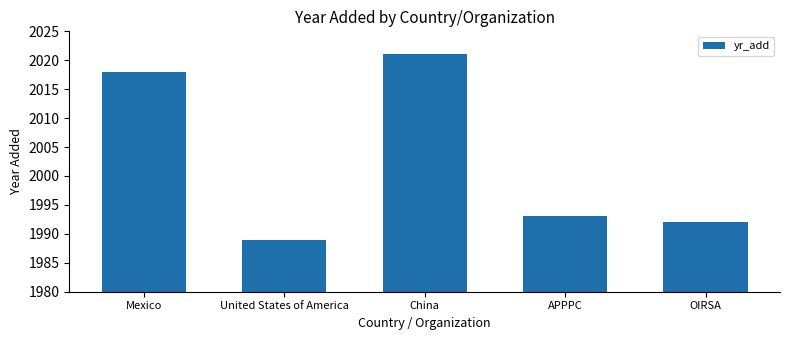

How many data points does each series have?

5